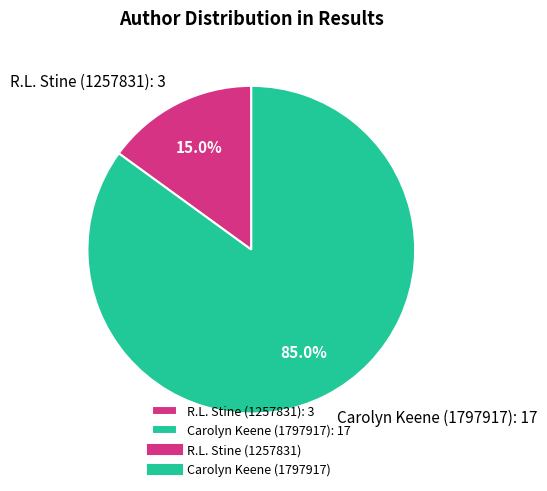

What portion of the pie excludes R.L. Stine (1257831)?

85.0%